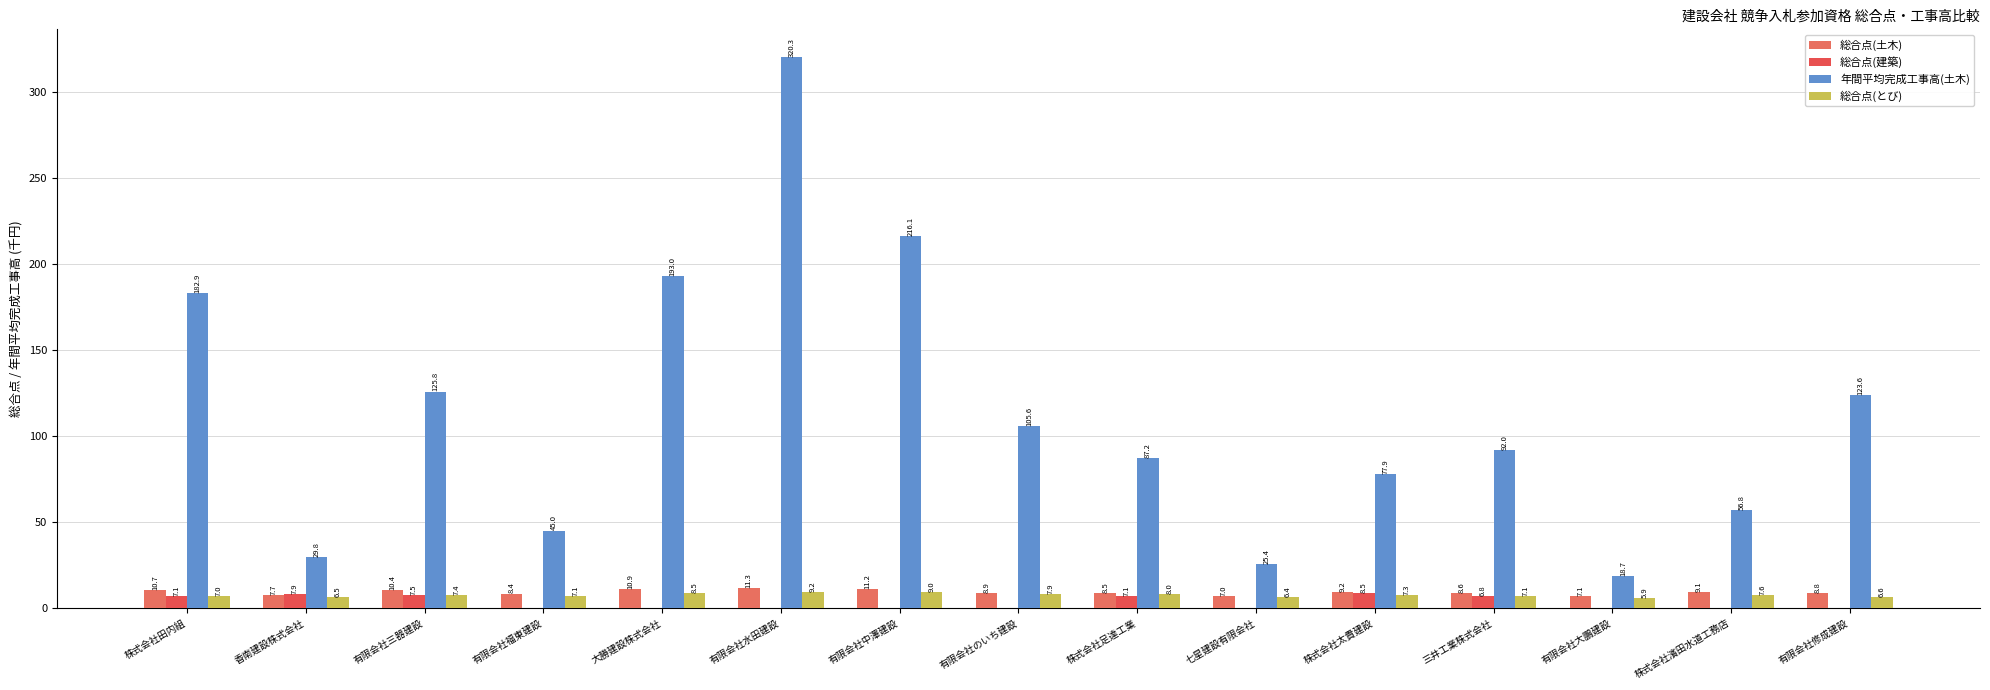

Which category has the highest value across all series?

有限会社水田建設